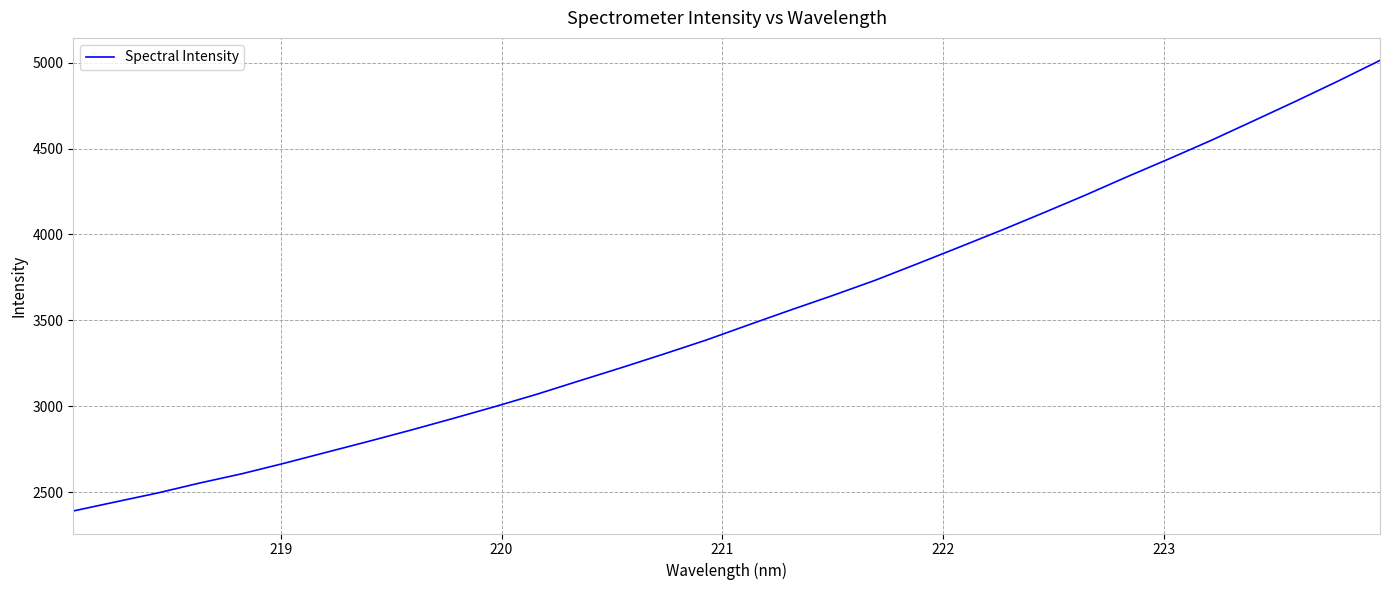

What is the smallest value displayed?

2389.9